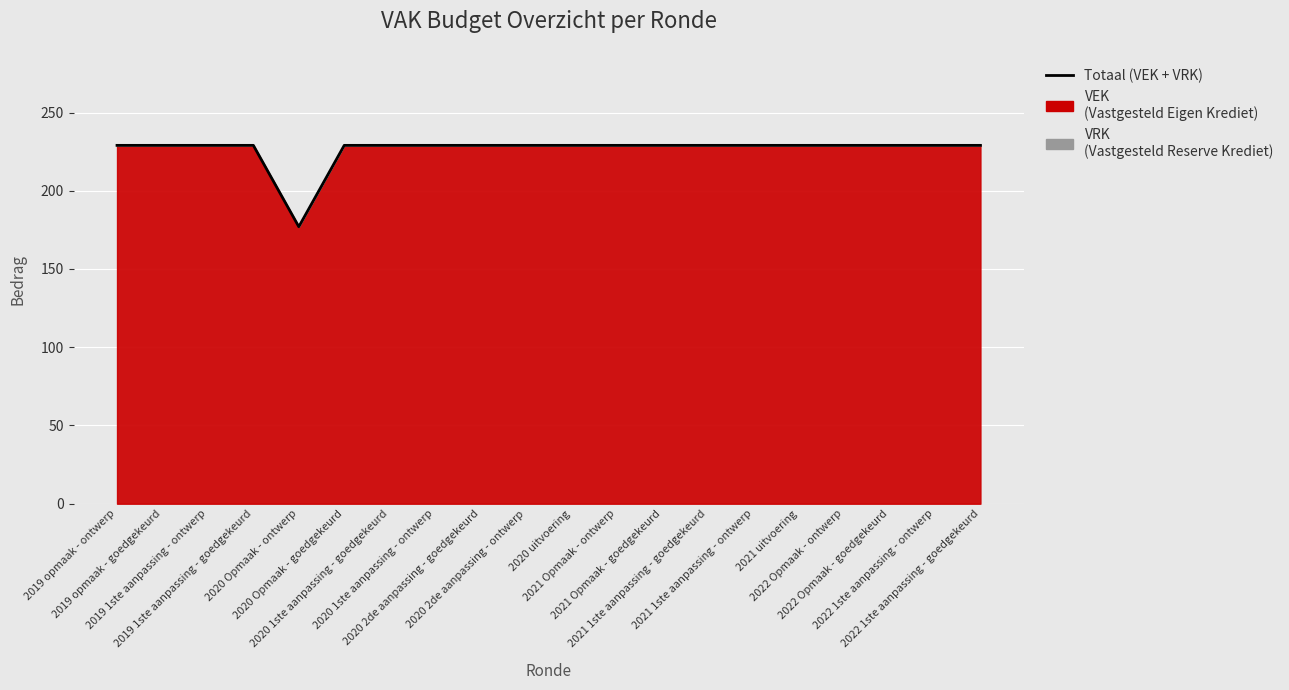

How many interior local valleys (lower than both neighbors) does the data have?

1